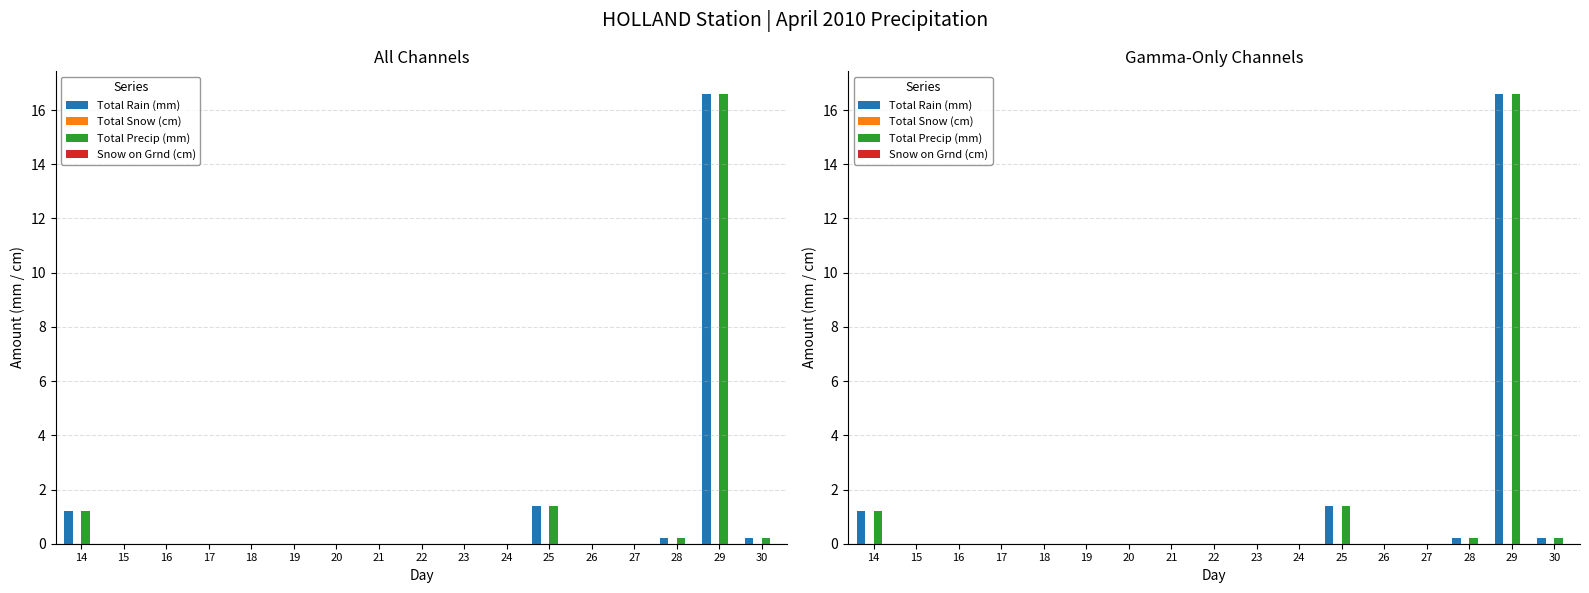

Which category has the lowest value in the Total Precip (mm) series?

15